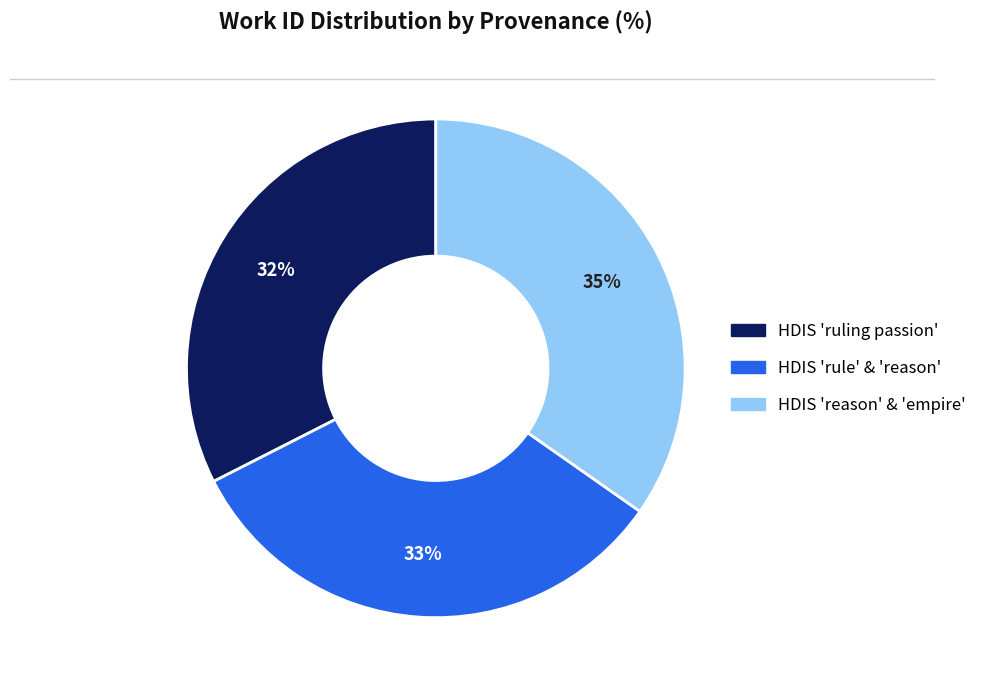

Does any single category account for the majority?

No